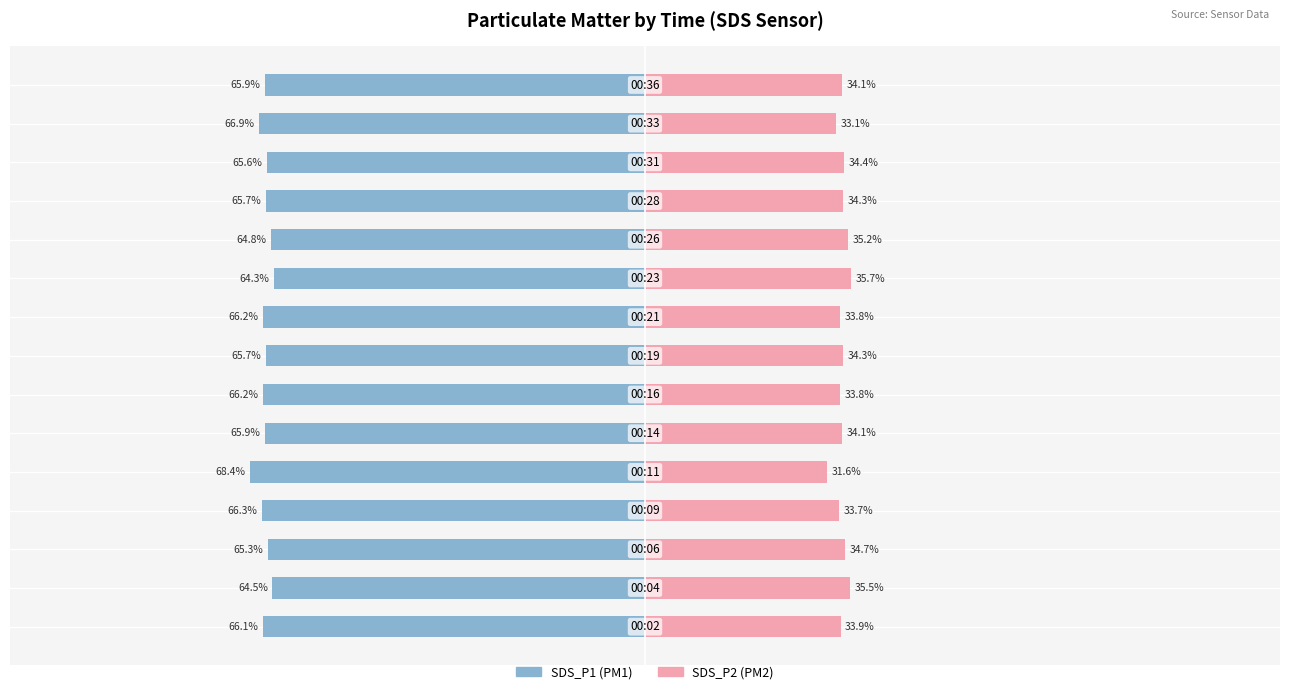

The value of SDS_P1 at 5 is -65.9. True or false?

True